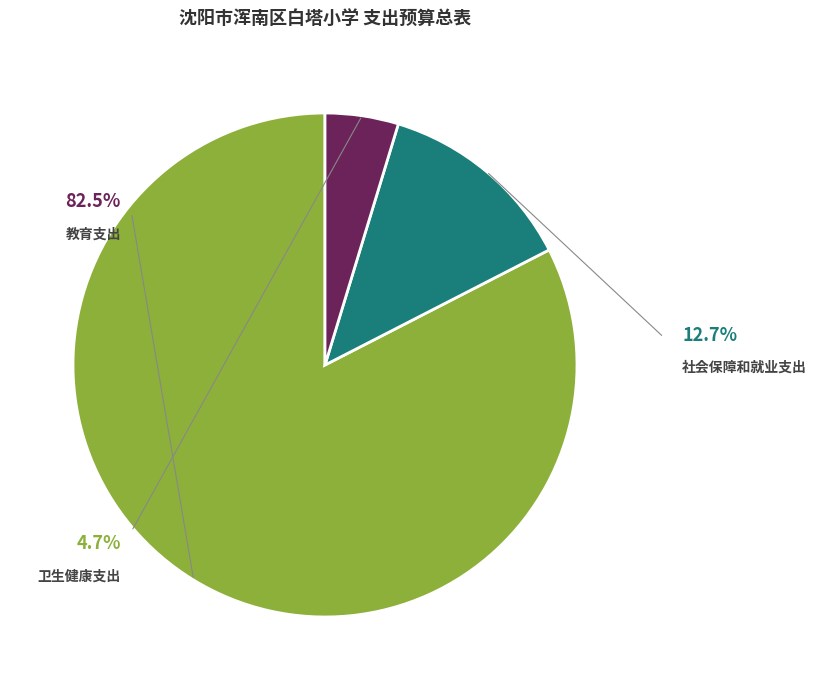

Count the number of slices in the pie.

3